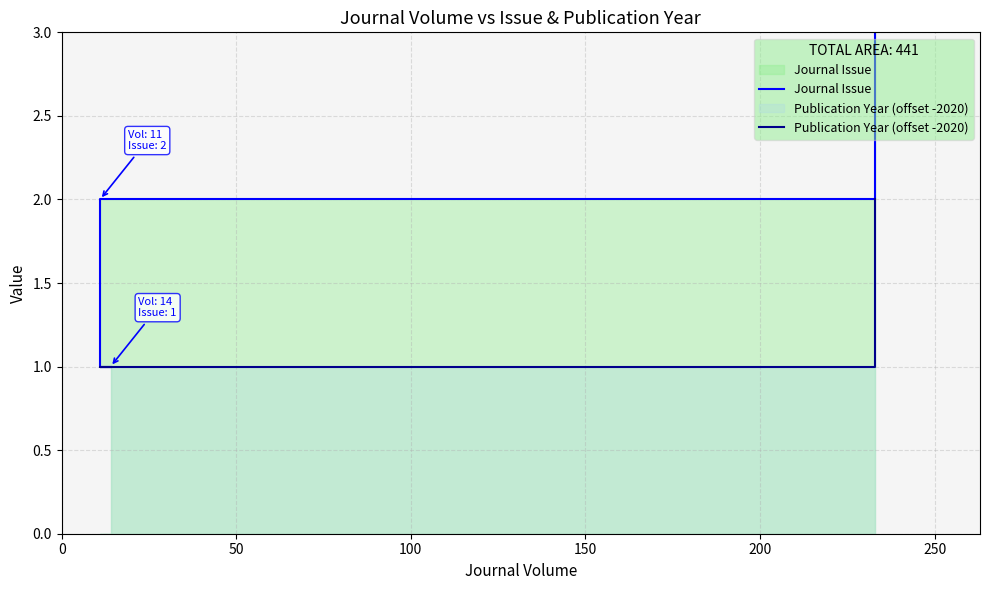

What is the value of the Publication Year (offset -2020) point at the 2nd from the left?

1